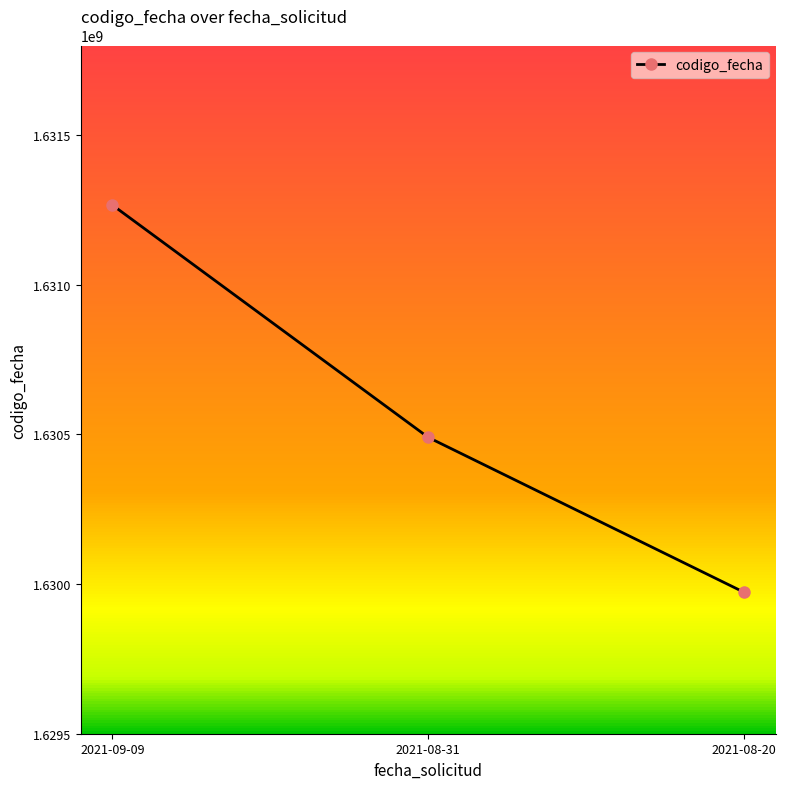

What is the smallest value displayed?

1629972426